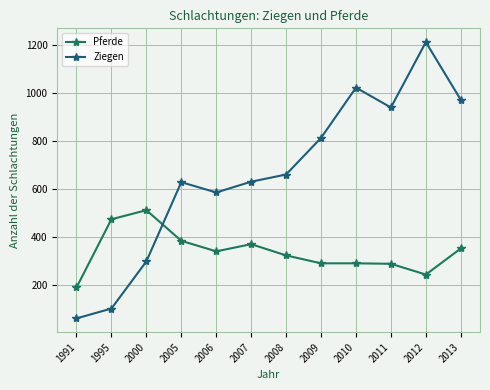

The value of Pferde at 2012 is 242. True or false?

True